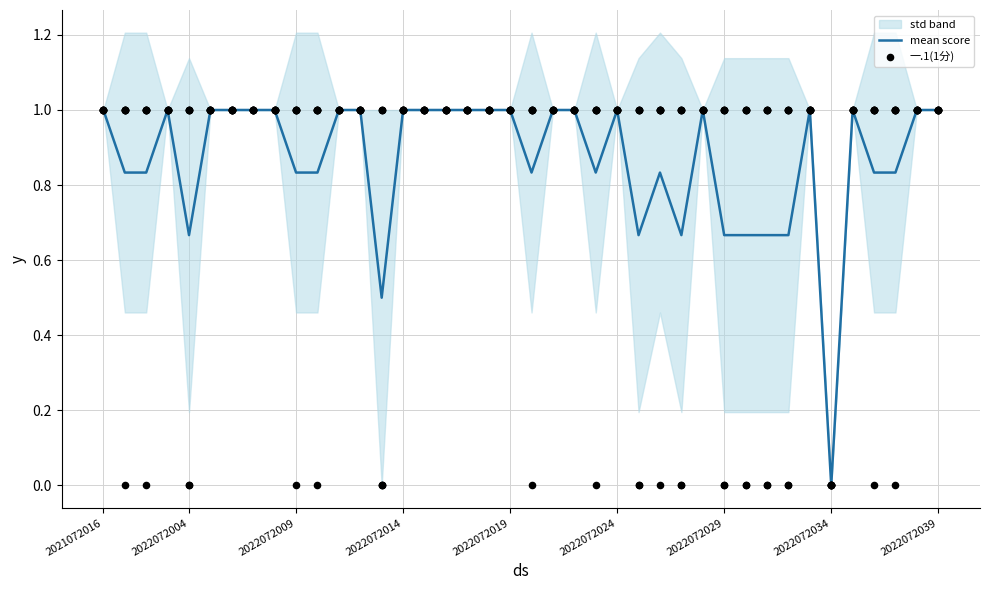

What is the highest value of the mean score series?

1.0